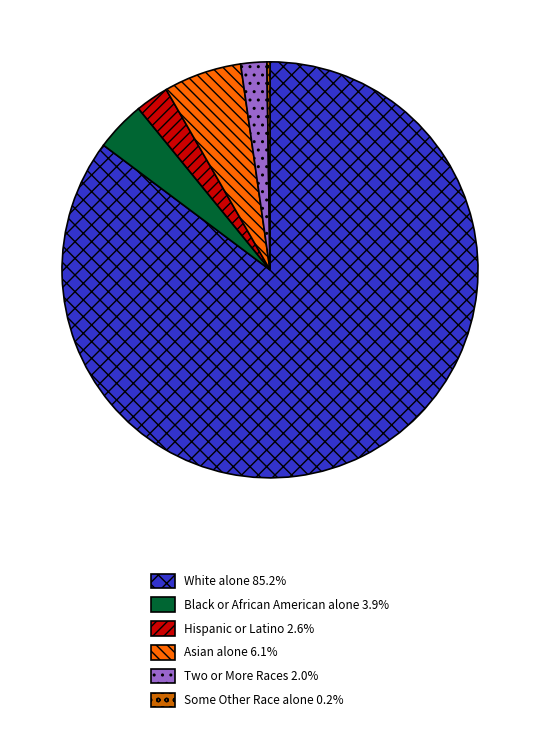

Is there any slice that represents more than half of the pie?

Yes